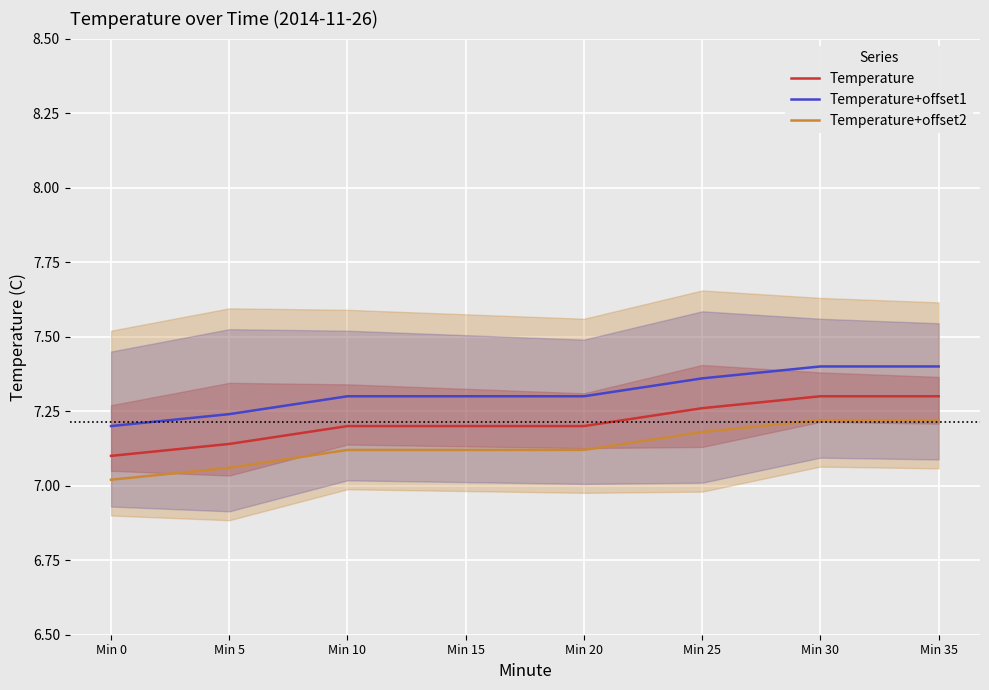

True or false: Temperature+offset2 and Temperature cross at least once.

False